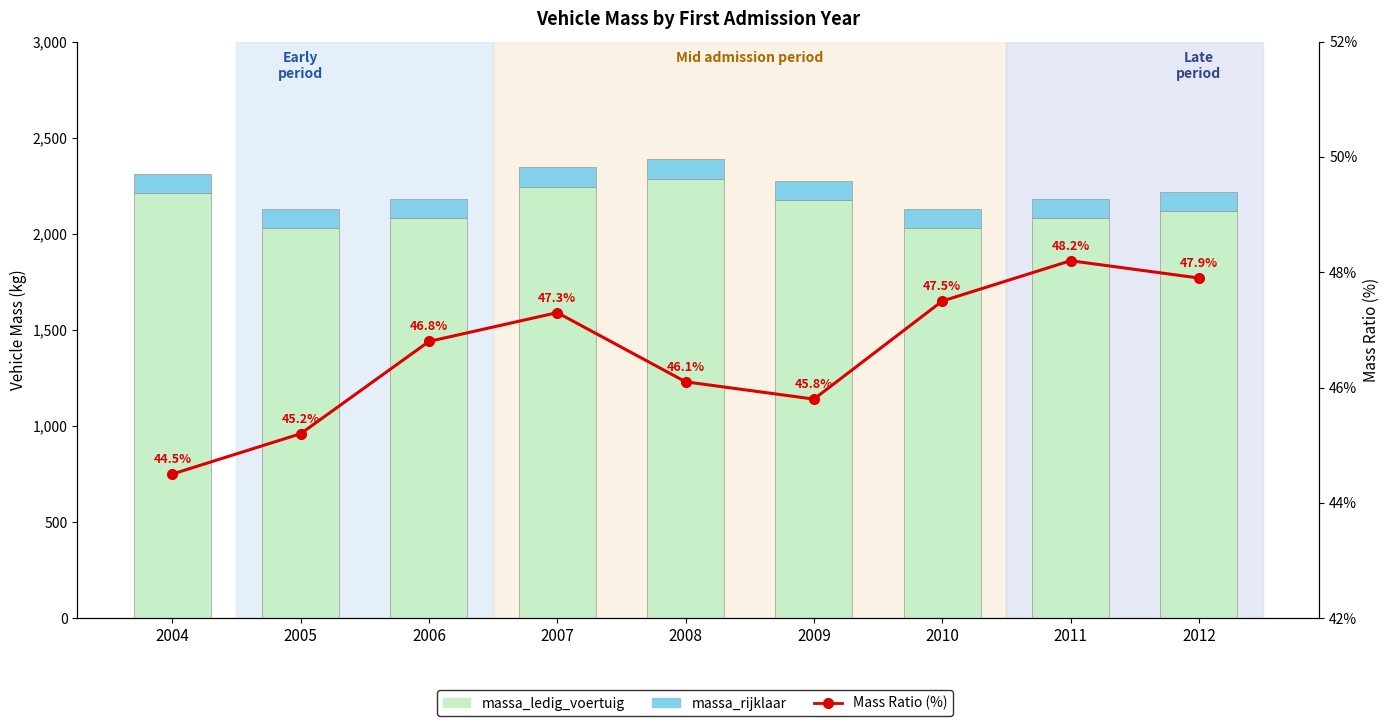

At which category does the chart reach its peak across all series?

2008